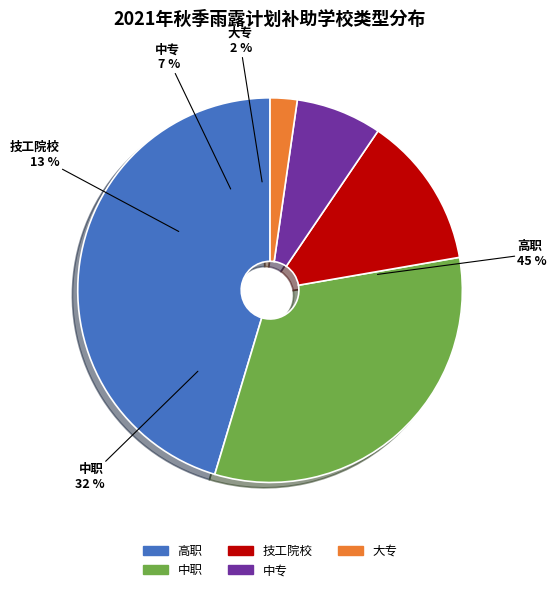

Does 技工院校 represent more than half of the total?

No